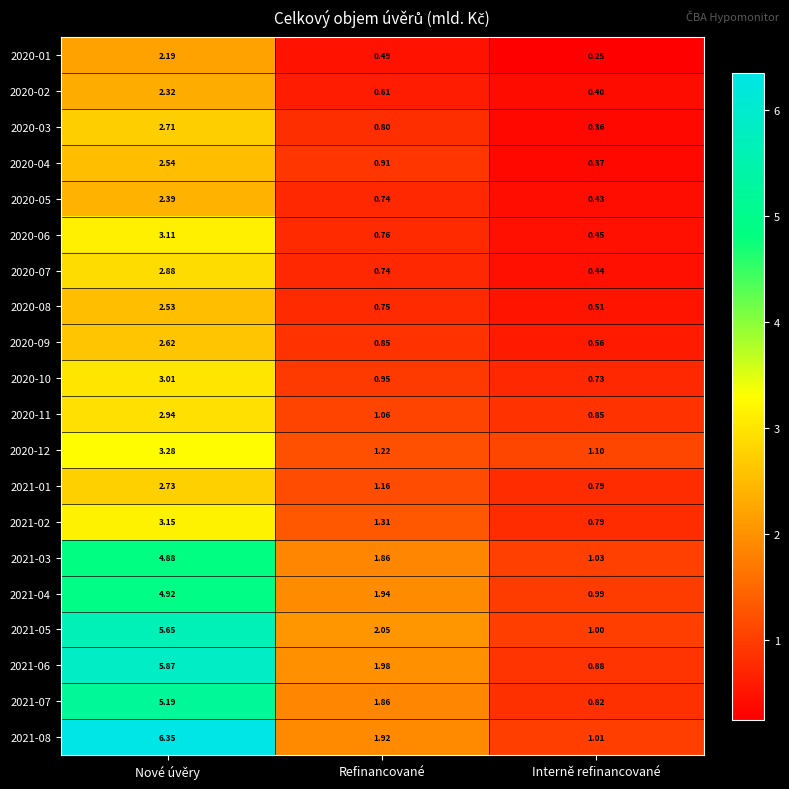

What is the total value across all series at Refinancované?

24.0